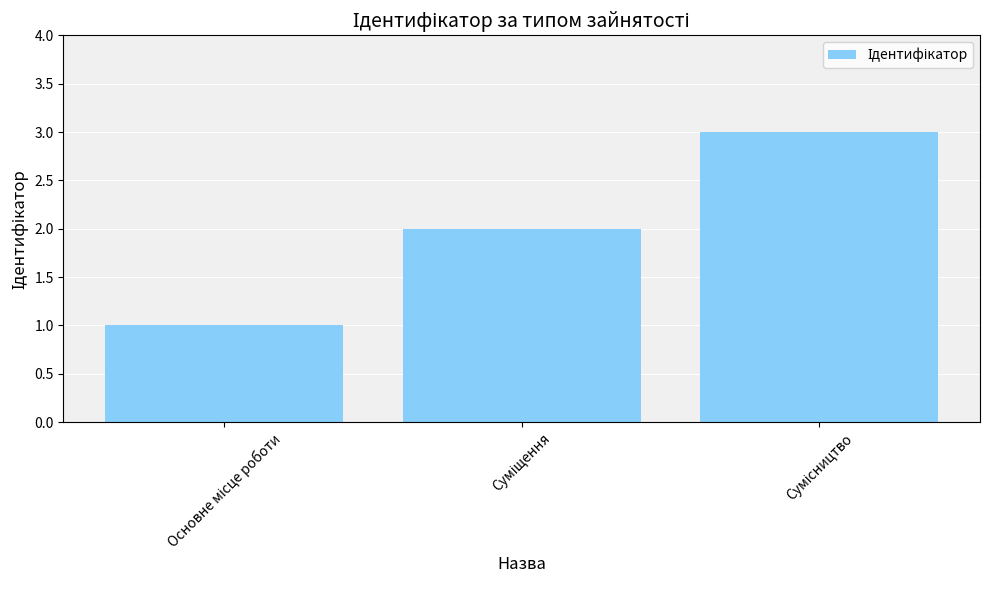

What is the greatest value displayed?

3